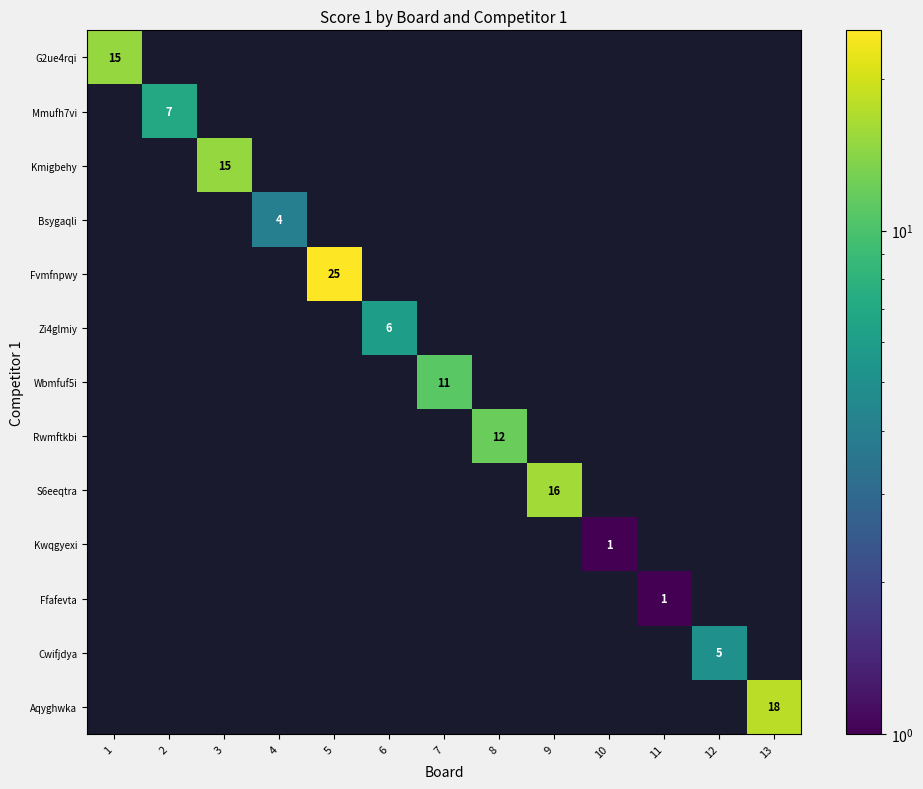

Which category has the highest value in the Zi4glmiy series?

6